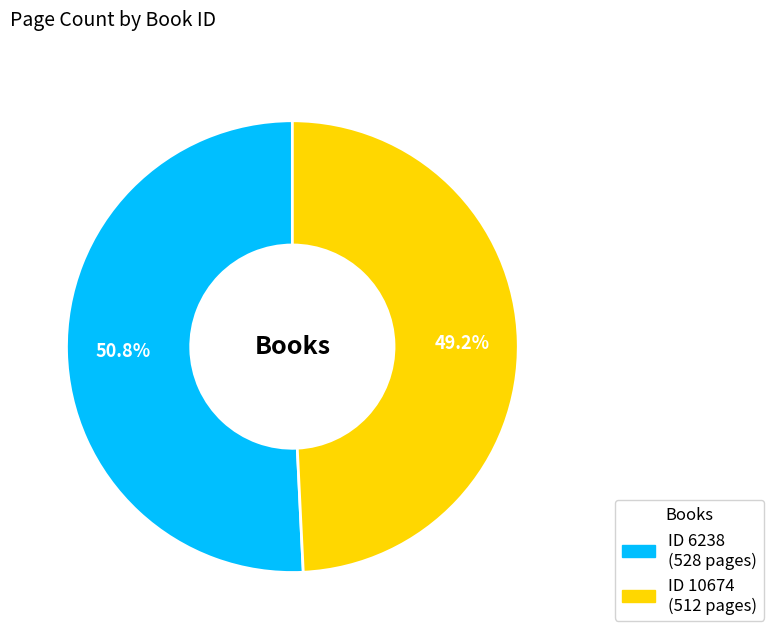

Is there any slice that represents more than half of the pie?

Yes